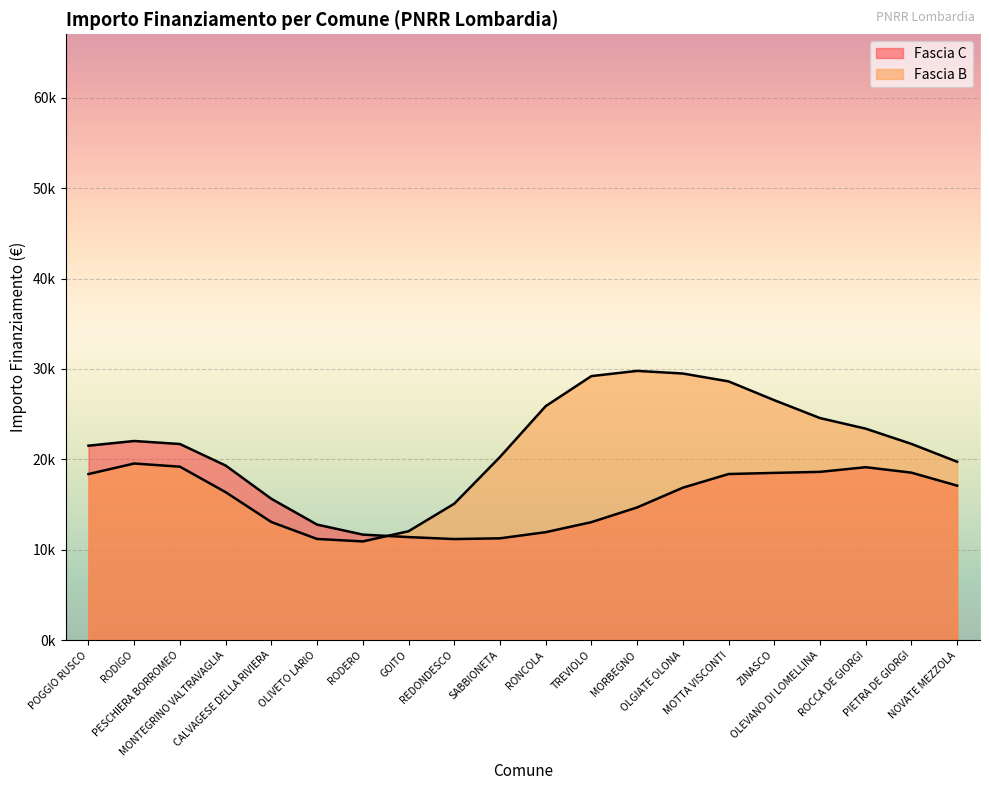

Which series has the largest total across all categories?

Fascia B